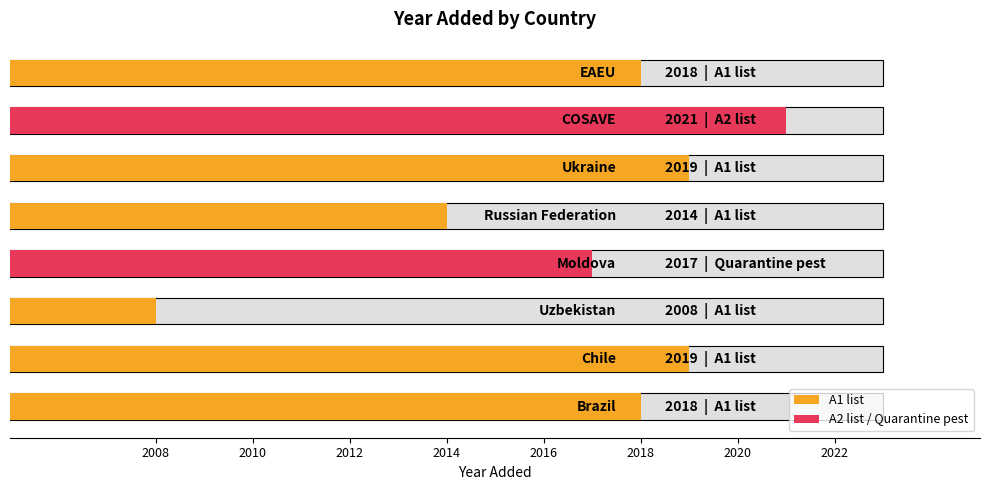

What is the minimum value shown in the chart?

2008